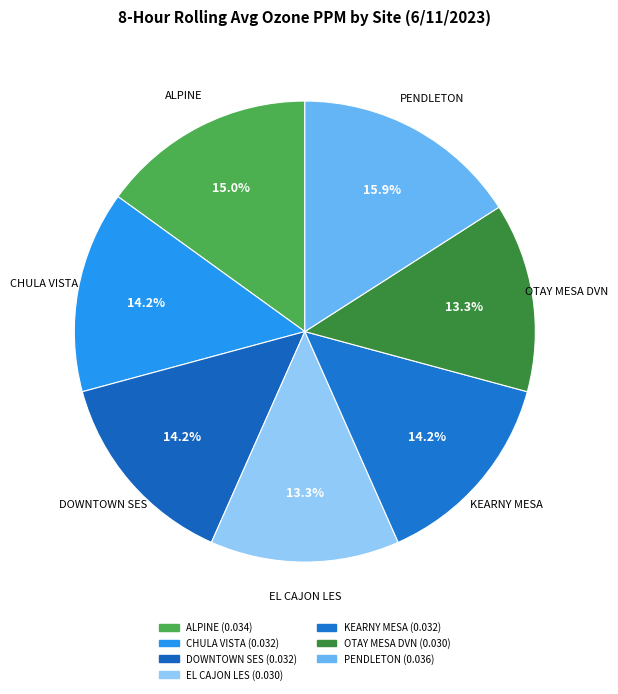

Is it true that PENDLETON is 6% of the pie?

False